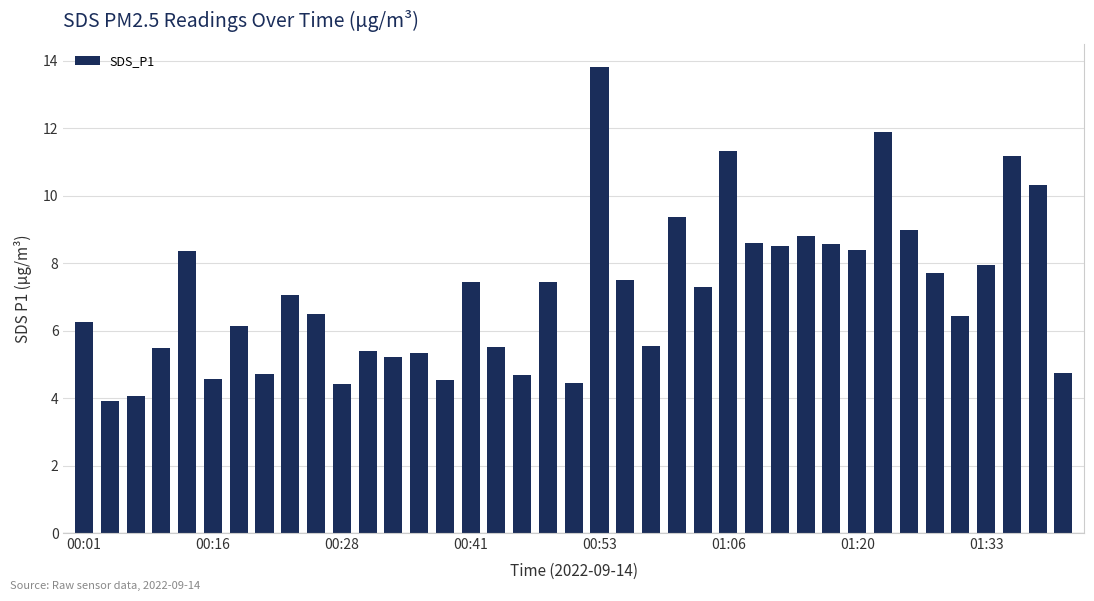

What is the smallest value displayed?

3.9